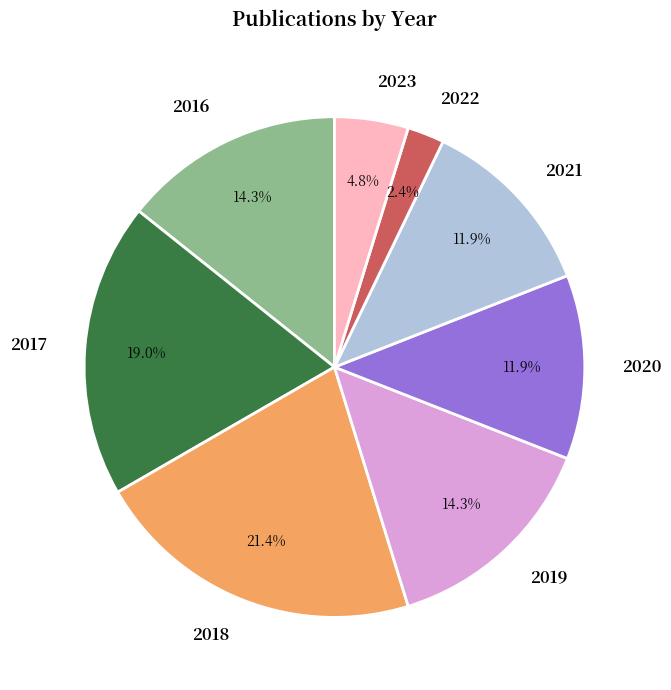

What is the ratio of the value at 2017 to the value at 2019?

1.3